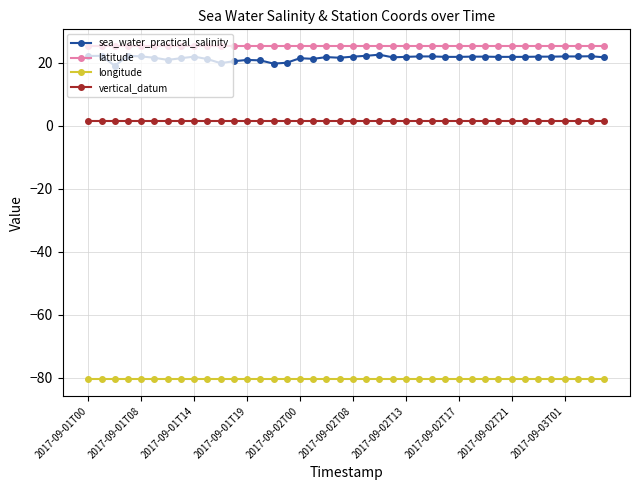

True or false: longitude and vertical_datum intersect in this chart.

False